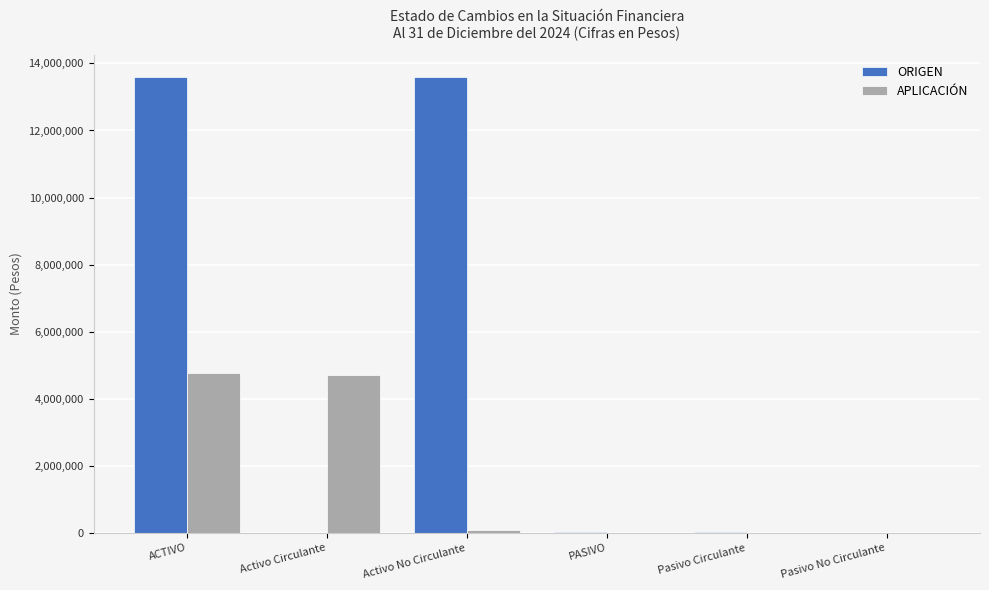

What is the average value of the APLICACIÓN series?

1593990